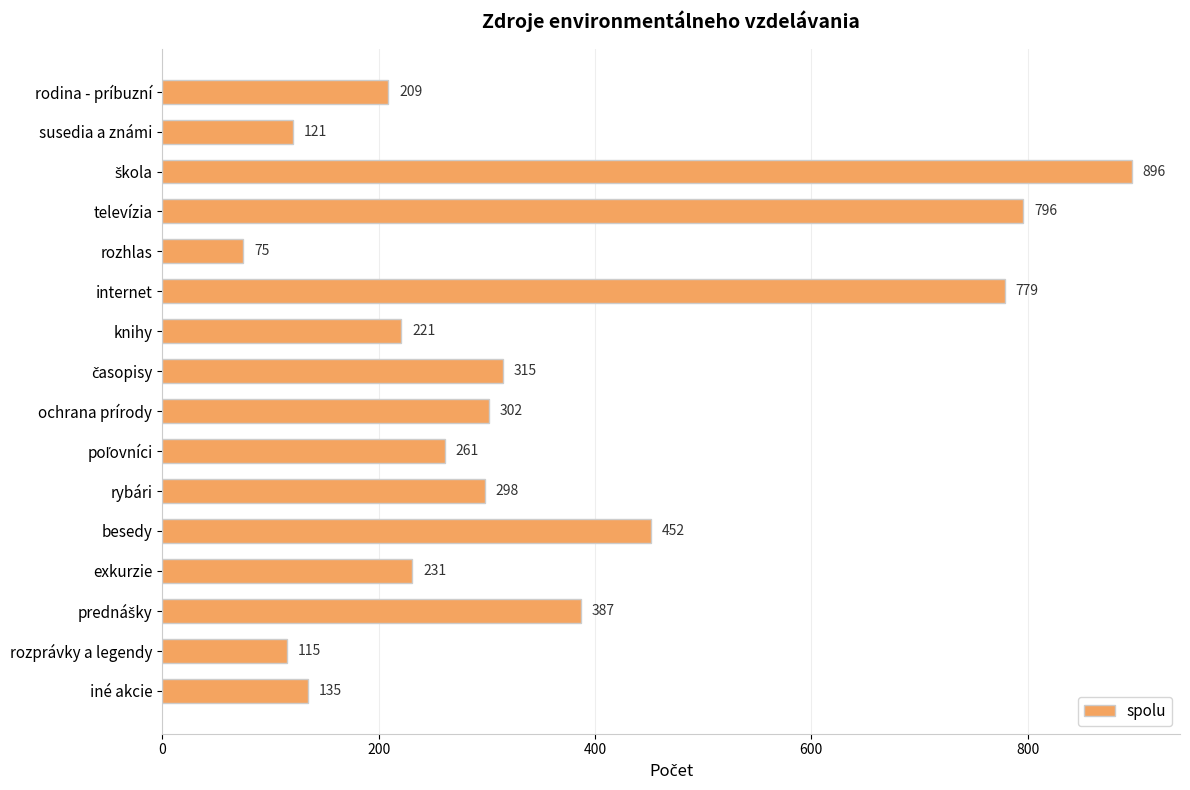

Reading top to bottom, list all the values displayed in this chart.

209	121	896	796	75	779	221	315	302	261	298	452	231	387	115	135